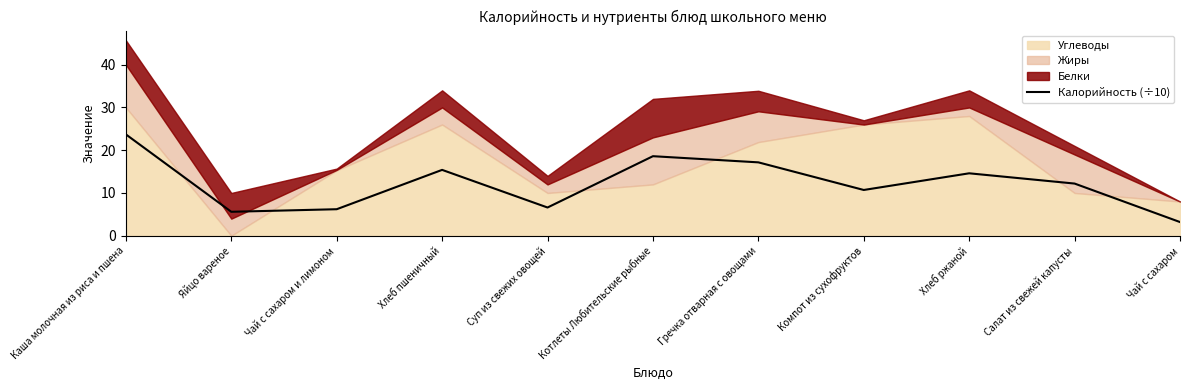

Reading left to right, what are all the values shown in this chart?

Каша молочная из риса и пшена=23.7	Яйцо вареное=5.6	Чай с сахаром и лимоном=6.2	Хлеб пшеничный=15.4	Суп из свежих овощей=6.6	Котлеты Любительские рыбные=18.6	Гречка отварная с овощами=17.2	Компот из сухофруктов=10.7	Хлеб ржаной=14.6	Салат из свежей капусты=12.2	Чай с сахаром=3.2